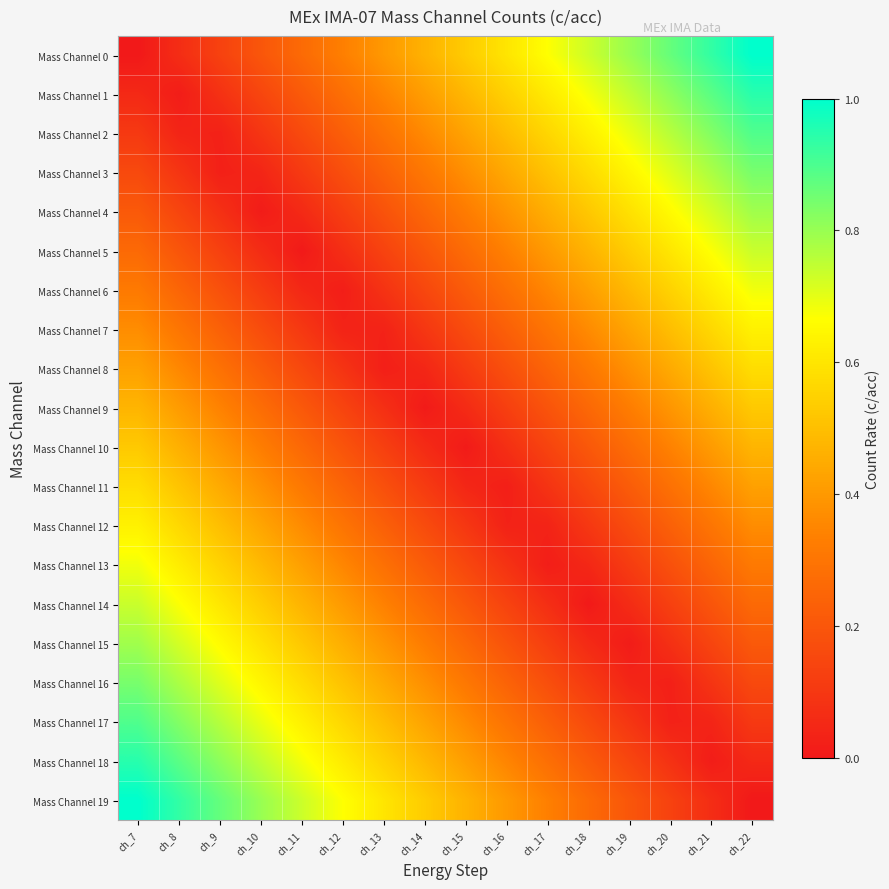

Reading left to right, extract all data points from this chart.

Mass Channel 0: ch_7=0.0	ch_8=0.1	ch_9=0.1	ch_10=0.2	ch_11=0.3	ch_12=0.3	ch_13=0.4	ch_14=0.5	ch_15=0.5	ch_16=0.6	ch_17=0.7	ch_18=0.7	ch_19=0.8	ch_20=0.9	ch_21=0.9	ch_22=1.0
Mass Channel 1: ch_7=0.1	ch_8=0.0	ch_9=0.1	ch_10=0.1	ch_11=0.2	ch_12=0.3	ch_13=0.3	ch_14=0.4	ch_15=0.5	ch_16=0.5	ch_17=0.6	ch_18=0.7	ch_19=0.7	ch_20=0.8	ch_21=0.9	ch_22=0.9
Mass Channel 2: ch_7=0.1	ch_8=0.0	ch_9=0.0	ch_10=0.1	ch_11=0.2	ch_12=0.2	ch_13=0.3	ch_14=0.4	ch_15=0.4	ch_16=0.5	ch_17=0.6	ch_18=0.6	ch_19=0.7	ch_20=0.8	ch_21=0.8	ch_22=0.9
Mass Channel 3: ch_7=0.2	ch_8=0.1	ch_9=0.0	ch_10=0.0	ch_11=0.1	ch_12=0.2	ch_13=0.2	ch_14=0.3	ch_15=0.4	ch_16=0.4	ch_17=0.5	ch_18=0.6	ch_19=0.6	ch_20=0.7	ch_21=0.8	ch_22=0.8
Mass Channel 4: ch_7=0.2	ch_8=0.1	ch_9=0.1	ch_10=0.0	ch_11=0.1	ch_12=0.1	ch_13=0.2	ch_14=0.3	ch_15=0.3	ch_16=0.4	ch_17=0.5	ch_18=0.5	ch_19=0.6	ch_20=0.7	ch_21=0.7	ch_22=0.8
Mass Channel 5: ch_7=0.3	ch_8=0.2	ch_9=0.1	ch_10=0.1	ch_11=0.0	ch_12=0.1	ch_13=0.1	ch_14=0.2	ch_15=0.3	ch_16=0.3	ch_17=0.4	ch_18=0.5	ch_19=0.5	ch_20=0.6	ch_21=0.7	ch_22=0.7
Mass Channel 6: ch_7=0.3	ch_8=0.2	ch_9=0.2	ch_10=0.1	ch_11=0.0	ch_12=0.0	ch_13=0.1	ch_14=0.2	ch_15=0.2	ch_16=0.3	ch_17=0.4	ch_18=0.4	ch_19=0.5	ch_20=0.6	ch_21=0.6	ch_22=0.7
Mass Channel 7: ch_7=0.4	ch_8=0.3	ch_9=0.2	ch_10=0.2	ch_11=0.1	ch_12=0.0	ch_13=0.0	ch_14=0.1	ch_15=0.2	ch_16=0.2	ch_17=0.3	ch_18=0.4	ch_19=0.4	ch_20=0.5	ch_21=0.6	ch_22=0.6
Mass Channel 8: ch_7=0.4	ch_8=0.4	ch_9=0.3	ch_10=0.2	ch_11=0.2	ch_12=0.1	ch_13=0.0	ch_14=0.0	ch_15=0.1	ch_16=0.2	ch_17=0.2	ch_18=0.3	ch_19=0.4	ch_20=0.4	ch_21=0.5	ch_22=0.6
Mass Channel 9: ch_7=0.5	ch_8=0.4	ch_9=0.3	ch_10=0.3	ch_11=0.2	ch_12=0.1	ch_13=0.1	ch_14=0.0	ch_15=0.1	ch_16=0.1	ch_17=0.2	ch_18=0.3	ch_19=0.3	ch_20=0.4	ch_21=0.5	ch_22=0.5
Mass Channel 10: ch_7=0.5	ch_8=0.5	ch_9=0.4	ch_10=0.3	ch_11=0.3	ch_12=0.2	ch_13=0.1	ch_14=0.1	ch_15=0.0	ch_16=0.1	ch_17=0.1	ch_18=0.2	ch_19=0.3	ch_20=0.3	ch_21=0.4	ch_22=0.5
Mass Channel 11: ch_7=0.6	ch_8=0.5	ch_9=0.4	ch_10=0.4	ch_11=0.3	ch_12=0.2	ch_13=0.2	ch_14=0.1	ch_15=0.0	ch_16=0.0	ch_17=0.1	ch_18=0.2	ch_19=0.2	ch_20=0.3	ch_21=0.4	ch_22=0.4
Mass Channel 12: ch_7=0.6	ch_8=0.6	ch_9=0.5	ch_10=0.4	ch_11=0.4	ch_12=0.3	ch_13=0.2	ch_14=0.2	ch_15=0.1	ch_16=0.0	ch_17=0.0	ch_18=0.1	ch_19=0.2	ch_20=0.2	ch_21=0.3	ch_22=0.4
Mass Channel 13: ch_7=0.7	ch_8=0.6	ch_9=0.6	ch_10=0.5	ch_11=0.4	ch_12=0.4	ch_13=0.3	ch_14=0.2	ch_15=0.2	ch_16=0.1	ch_17=0.0	ch_18=0.0	ch_19=0.1	ch_20=0.2	ch_21=0.2	ch_22=0.3
Mass Channel 14: ch_7=0.7	ch_8=0.7	ch_9=0.6	ch_10=0.5	ch_11=0.5	ch_12=0.4	ch_13=0.3	ch_14=0.3	ch_15=0.2	ch_16=0.1	ch_17=0.1	ch_18=0.0	ch_19=0.1	ch_20=0.1	ch_21=0.2	ch_22=0.3
Mass Channel 15: ch_7=0.8	ch_8=0.7	ch_9=0.7	ch_10=0.6	ch_11=0.5	ch_12=0.5	ch_13=0.4	ch_14=0.3	ch_15=0.3	ch_16=0.2	ch_17=0.1	ch_18=0.1	ch_19=0.0	ch_20=0.1	ch_21=0.1	ch_22=0.2
Mass Channel 16: ch_7=0.8	ch_8=0.8	ch_9=0.7	ch_10=0.6	ch_11=0.6	ch_12=0.5	ch_13=0.4	ch_14=0.4	ch_15=0.3	ch_16=0.2	ch_17=0.2	ch_18=0.1	ch_19=0.0	ch_20=0.0	ch_21=0.1	ch_22=0.2
Mass Channel 17: ch_7=0.9	ch_8=0.8	ch_9=0.8	ch_10=0.7	ch_11=0.6	ch_12=0.6	ch_13=0.5	ch_14=0.4	ch_15=0.4	ch_16=0.3	ch_17=0.2	ch_18=0.2	ch_19=0.1	ch_20=0.0	ch_21=0.0	ch_22=0.1
Mass Channel 18: ch_7=0.9	ch_8=0.9	ch_9=0.8	ch_10=0.7	ch_11=0.7	ch_12=0.6	ch_13=0.5	ch_14=0.5	ch_15=0.4	ch_16=0.3	ch_17=0.3	ch_18=0.2	ch_19=0.1	ch_20=0.1	ch_21=0.0	ch_22=0.1
Mass Channel 19: ch_7=1.0	ch_8=0.9	ch_9=0.9	ch_10=0.8	ch_11=0.7	ch_12=0.7	ch_13=0.6	ch_14=0.5	ch_15=0.5	ch_16=0.4	ch_17=0.3	ch_18=0.3	ch_19=0.2	ch_20=0.1	ch_21=0.1	ch_22=0.0